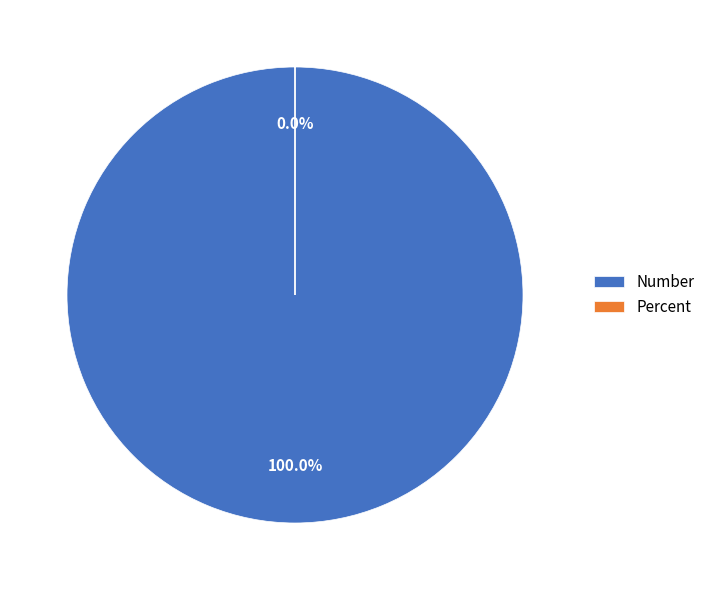

Which slice is the smallest?

Percent